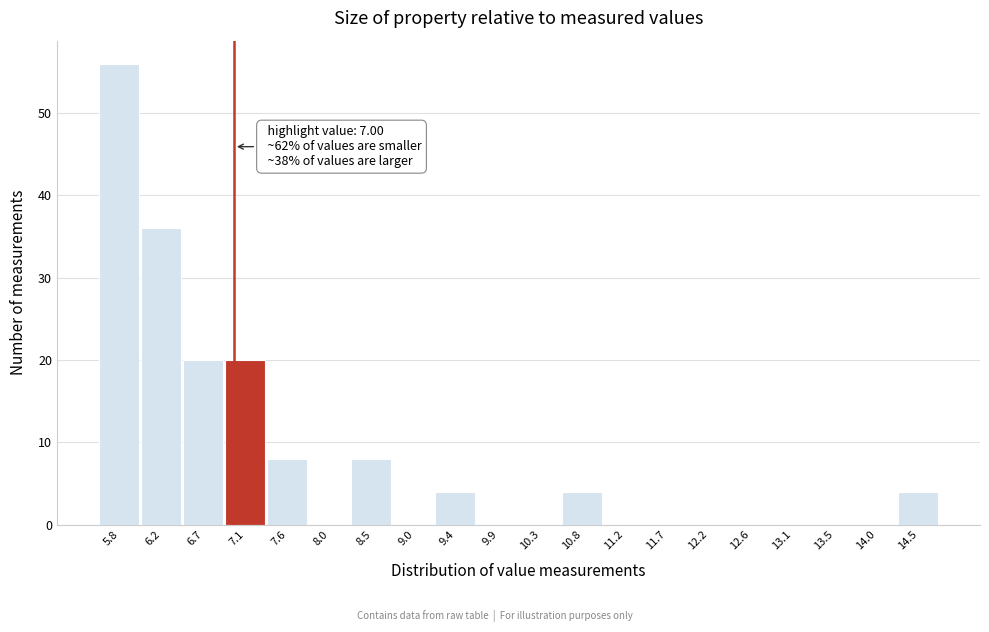

Which range on the x-axis has the tallest bar?

5.55 to 6.00